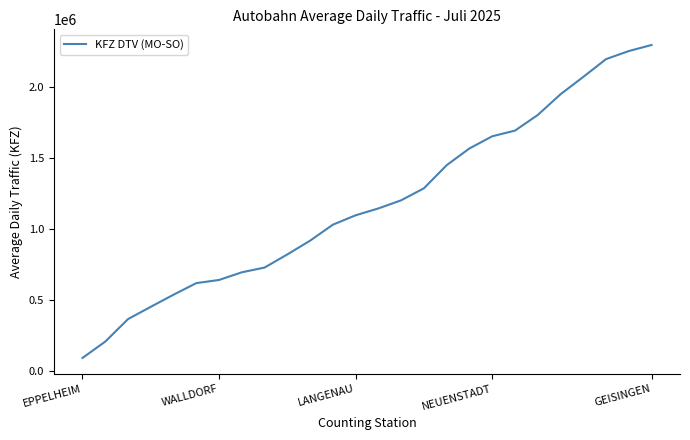

What is the difference between the maximum and minimum values?

2208650